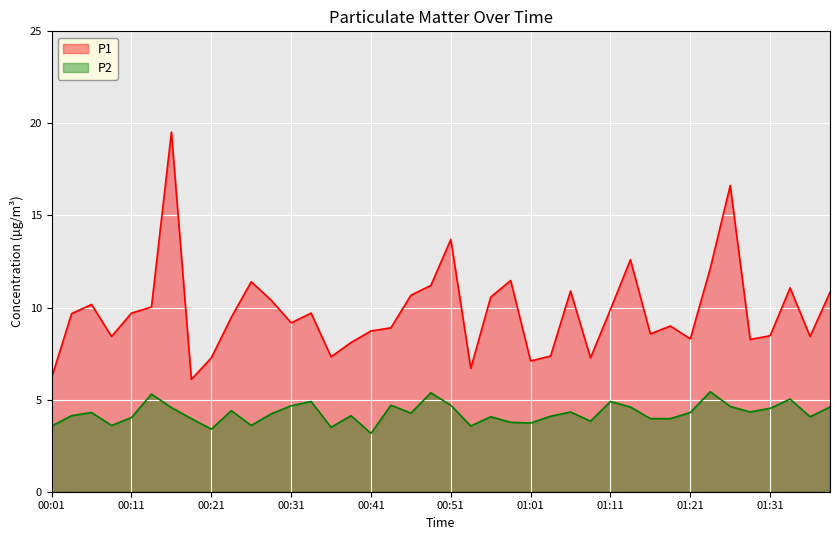

Where is P2 nearest to the value 4?

00:18